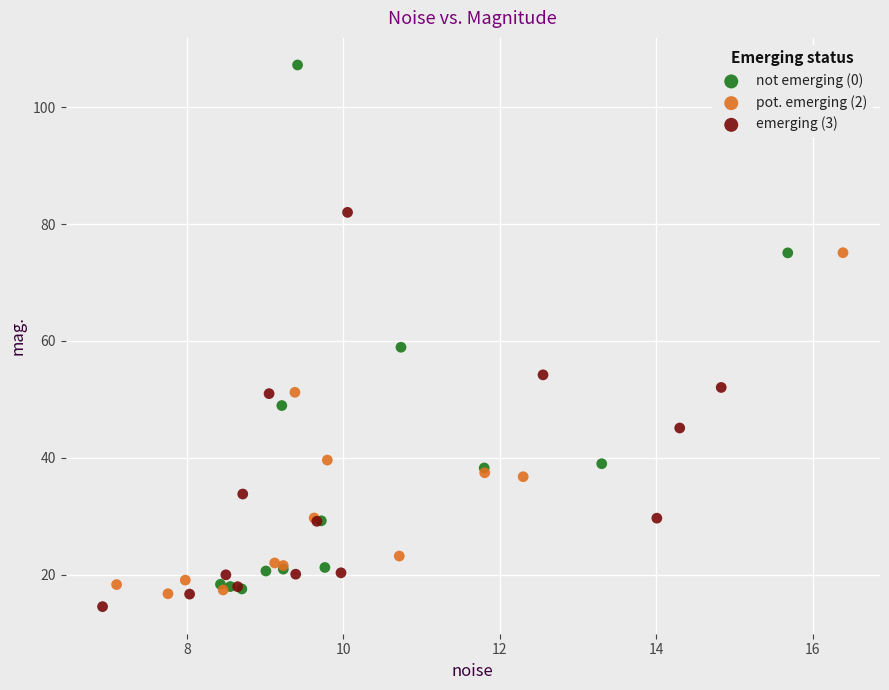

Which series has the largest Y range (max minus min)?

not emerging (0)